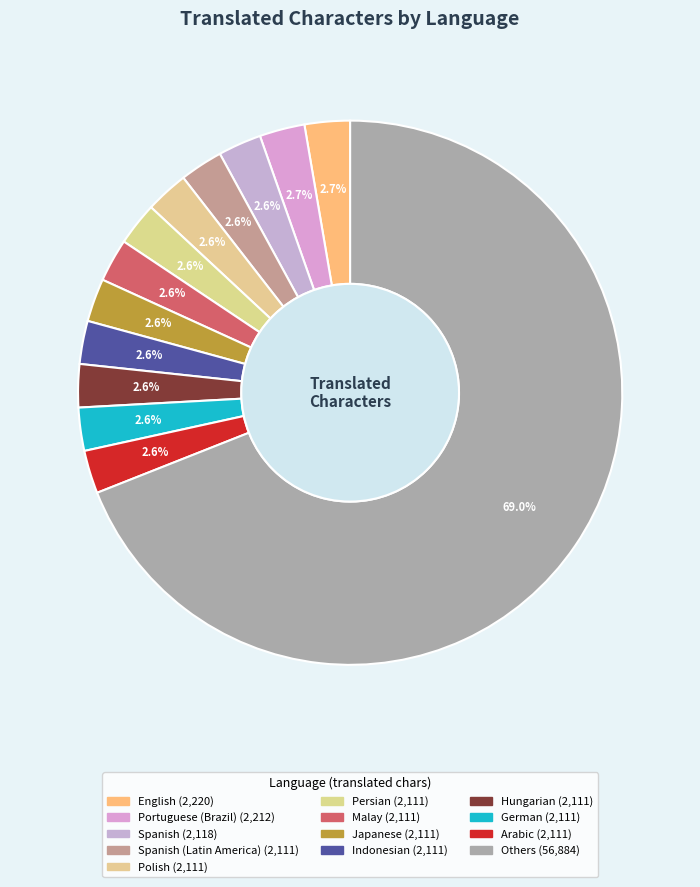

Count the number of slices in the pie.

13